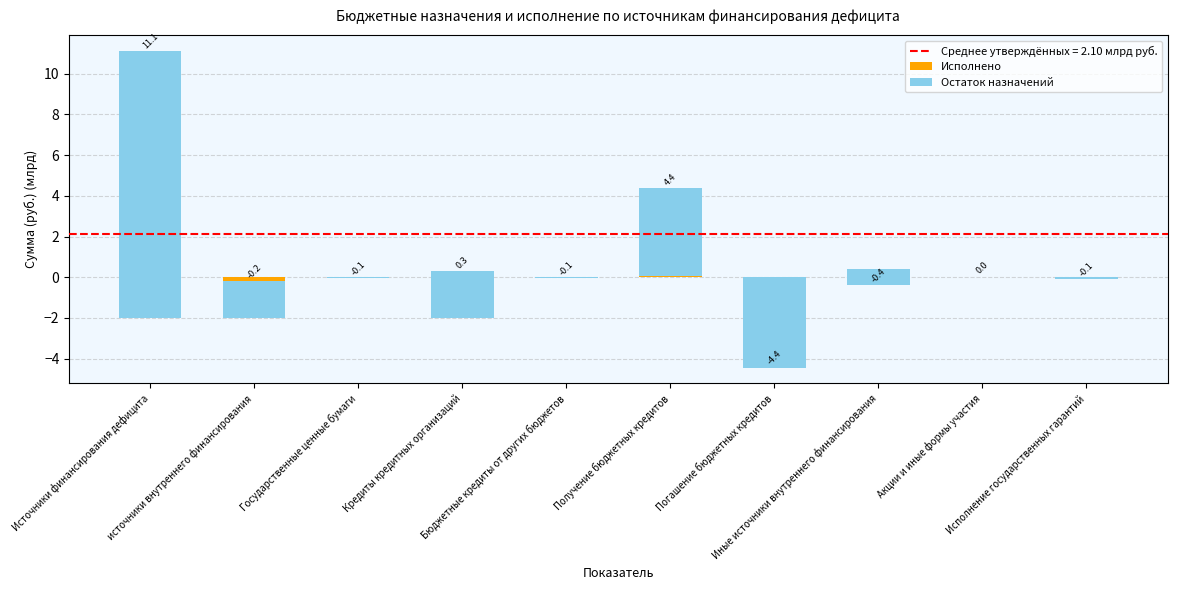

What is the difference between the Остаток назначений values at источники внутреннего финансирования and Источники финансирования дефицита?

11.3